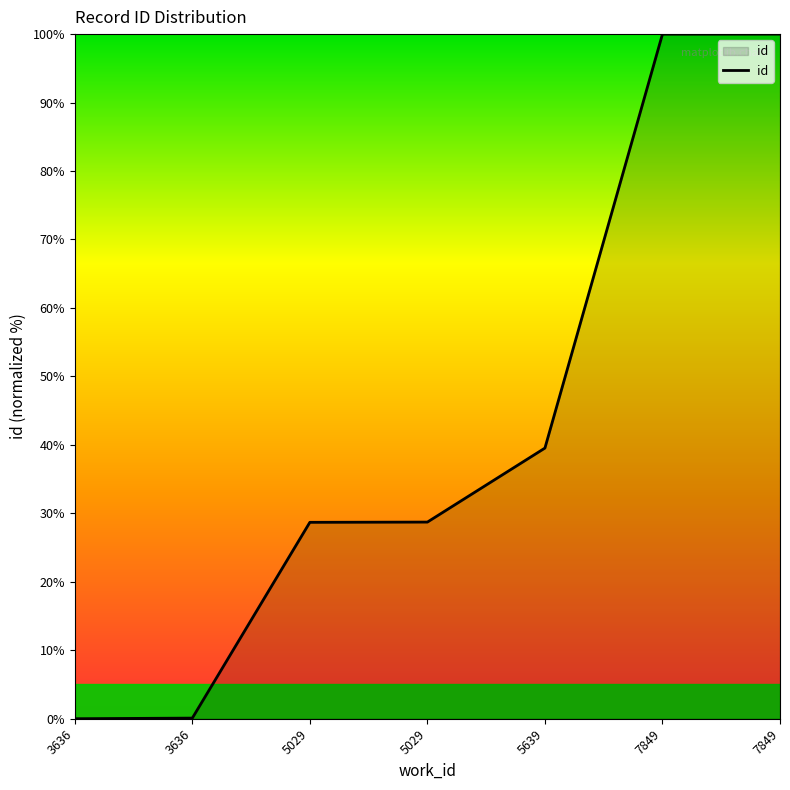

Does the chart display data point markers on the line(s)?

No